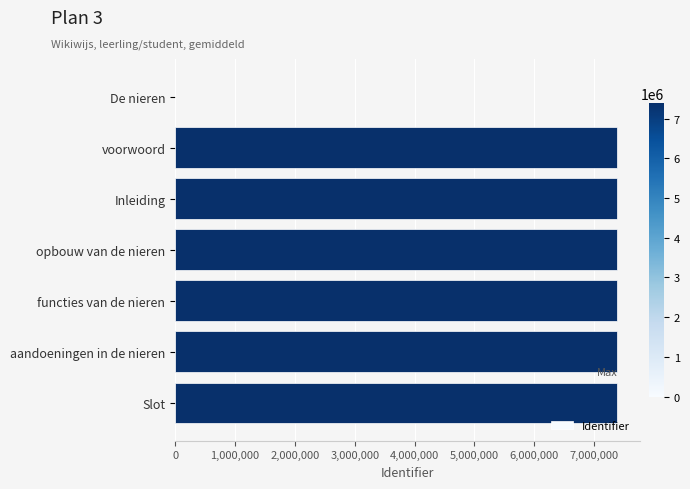

At which label is the value closest to 3693851?

voorwoord